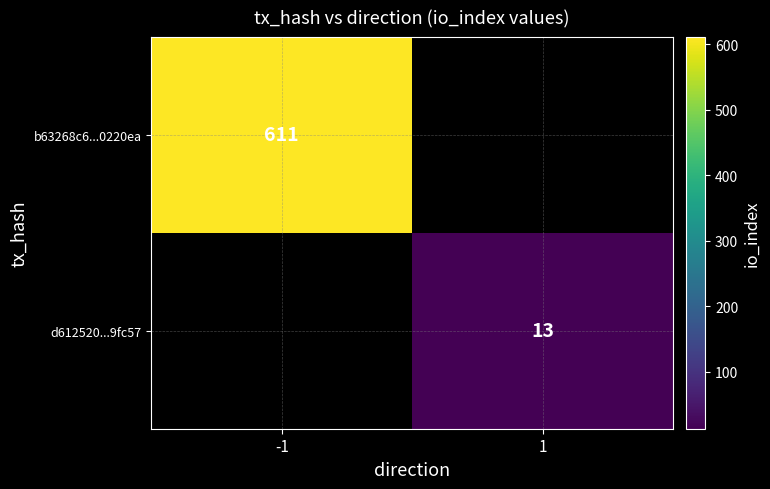

Is it true that b63268c6...0220ea equals 611 at -1?

True